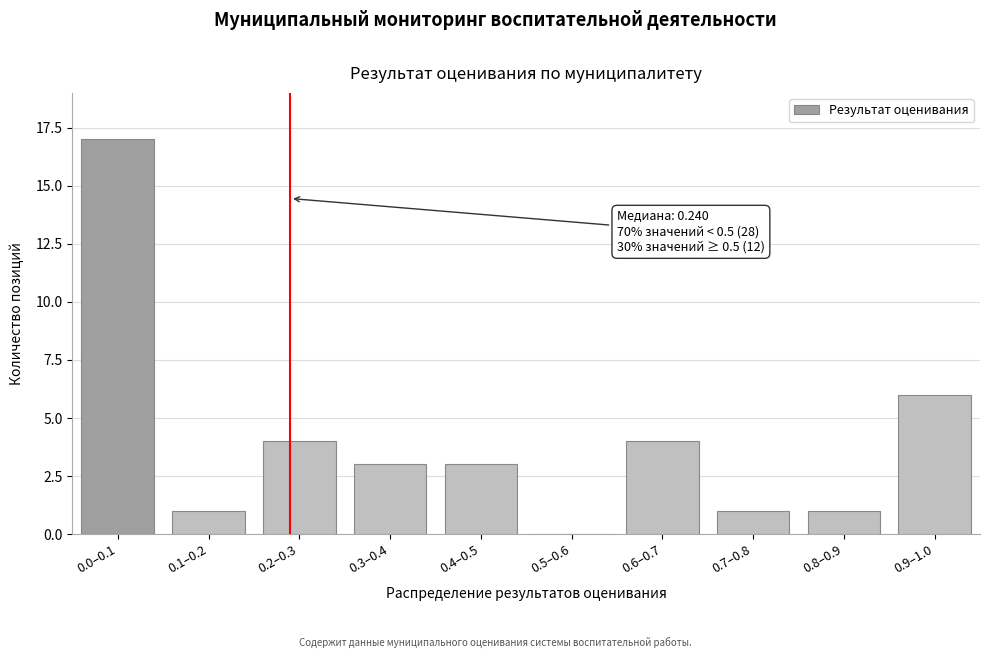

Reading right to left, transcribe all the data shown in this chart.

0.9–1.0=6	0.8–0.9=1	0.7–0.8=1	0.6–0.7=4	0.5–0.6=0	0.4–0.5=3	0.3–0.4=3	0.2–0.3=4	0.1–0.2=1	0.0–0.1=17